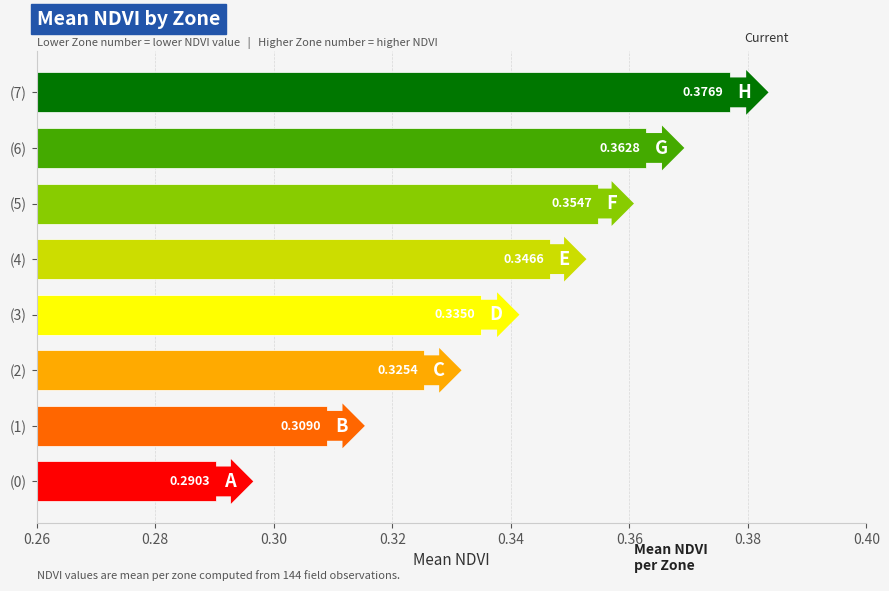

Which has a higher value, (1) or (6)?

(6)